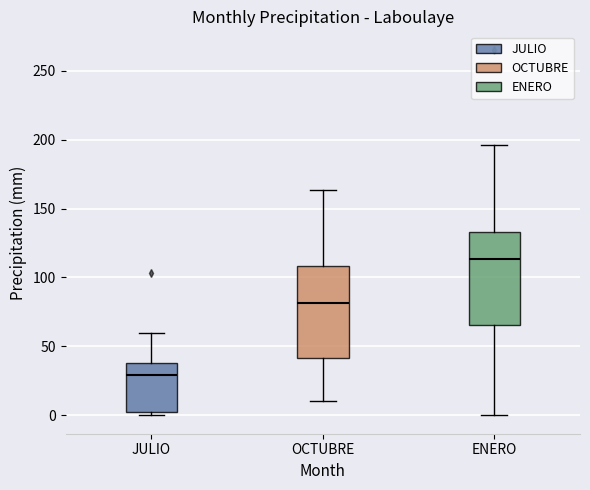

Where does the median line of the box for JULIO sit on the y-axis? The values are not printed on the chart, so give them approximately, as read against the axis.

30